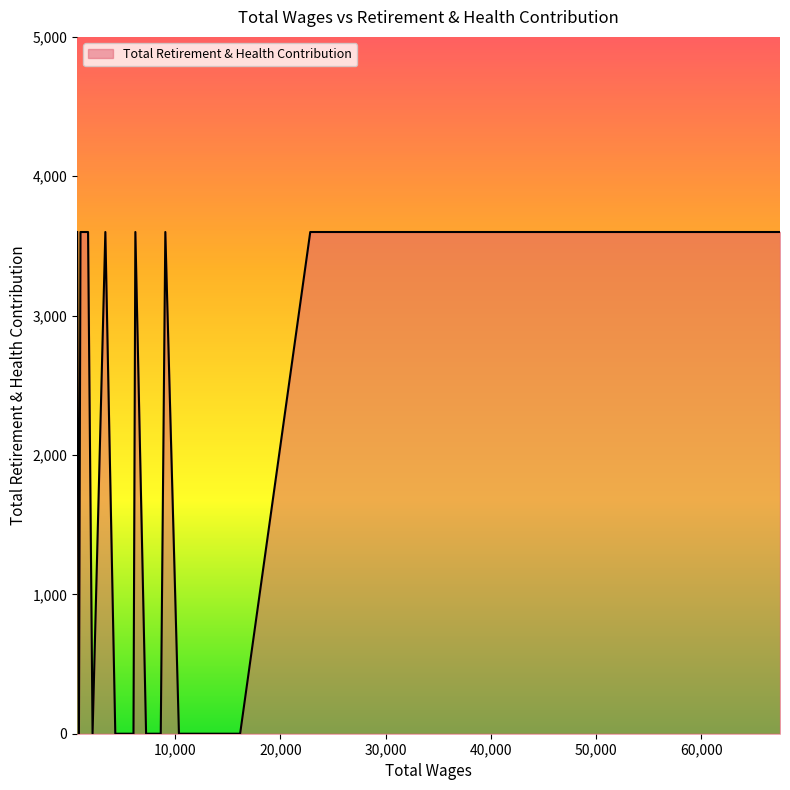

How many categories are shown in the chart?

23